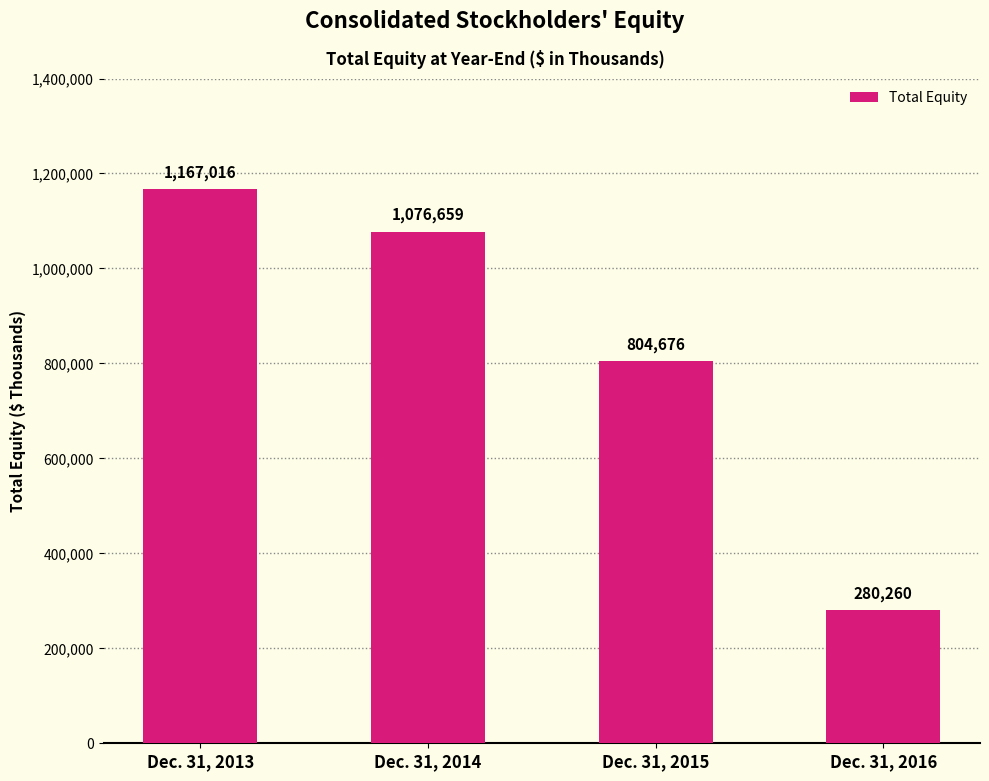

What is the difference between the values at Dec. 31, 2013 and Dec. 31, 2016?

886756